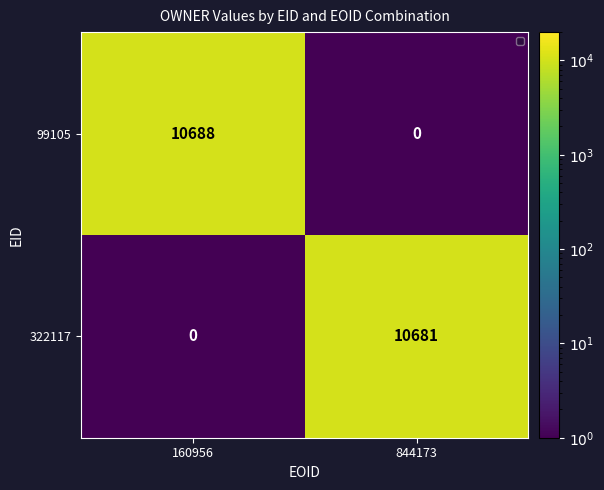

What is the total value across all series at 844173?

10681